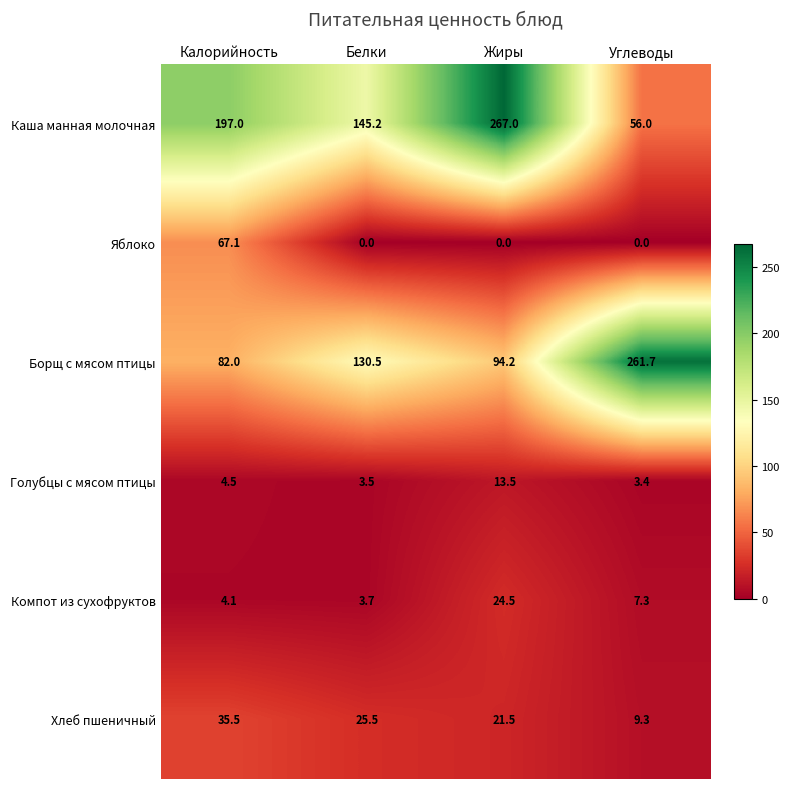

Reading left to right, extract all data points from this chart.

Каша манная молочная: 197.0	145.2	267.0	56.0
Яблоко: 67.1	0.0	0.0	0.0
Борщ с мясом птицы: 82.0	130.5	94.2	261.7
Голубцы с мясом птицы: 4.5	3.5	13.5	3.4
Компот из сухофруктов: 4.1	3.7	24.5	7.3
Хлеб пшеничный: 35.5	25.5	21.5	9.3